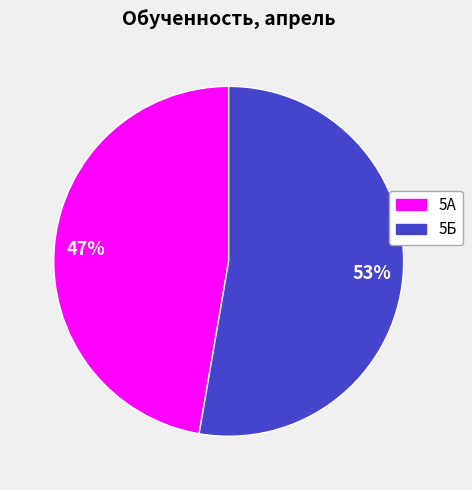

Between 5А and 5Б, which is larger?

5Б